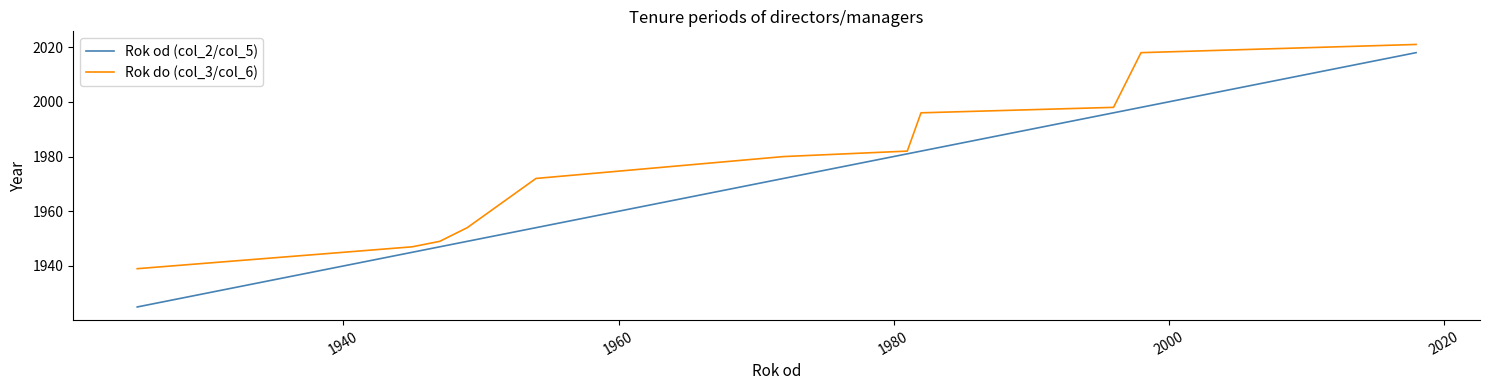

Which series has the largest range (max minus min)?

Rok od (col_2/col_5)